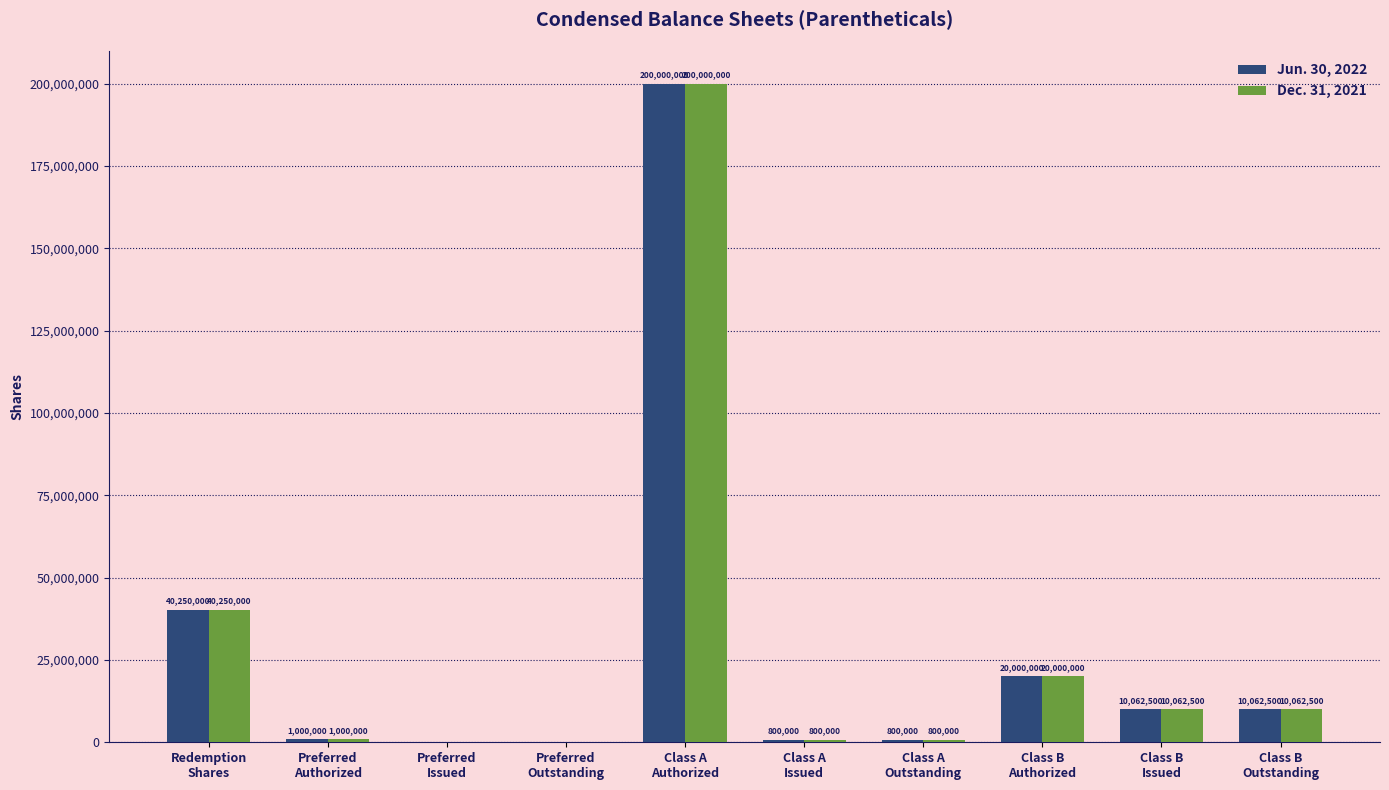

What is the maximum value for Jun. 30, 2022?

200000000